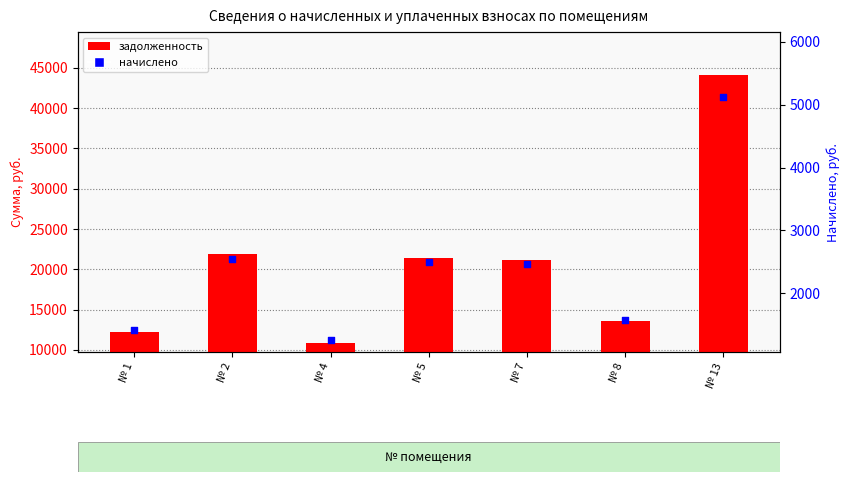

What is the total value across all series at № 8?

15137.1